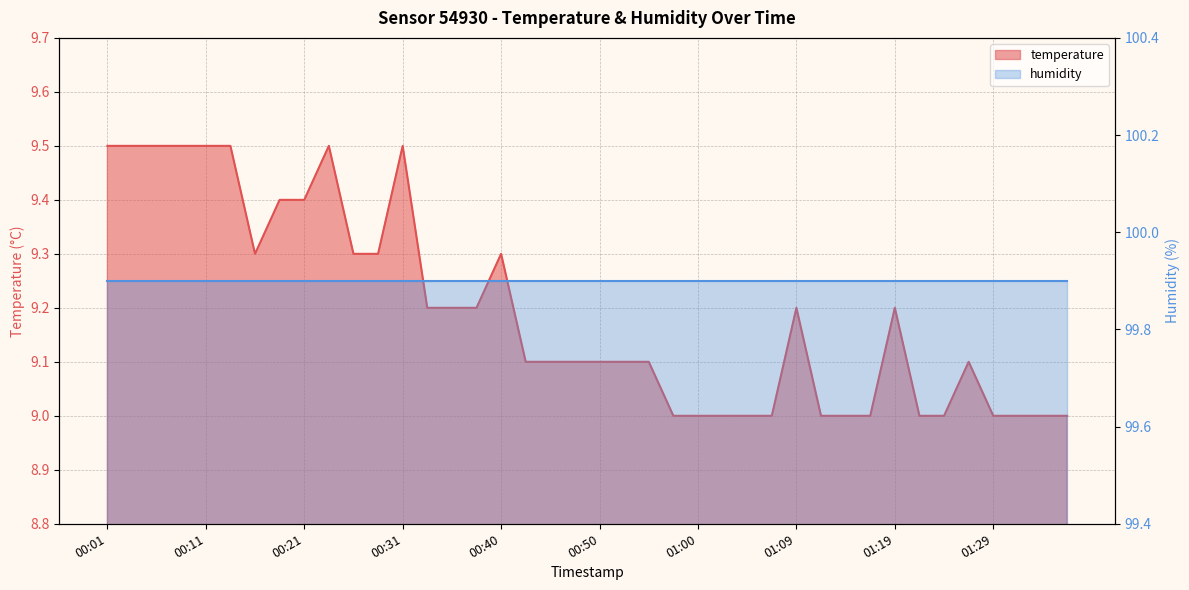

What is the label of the 33rd point from the left?

01:19